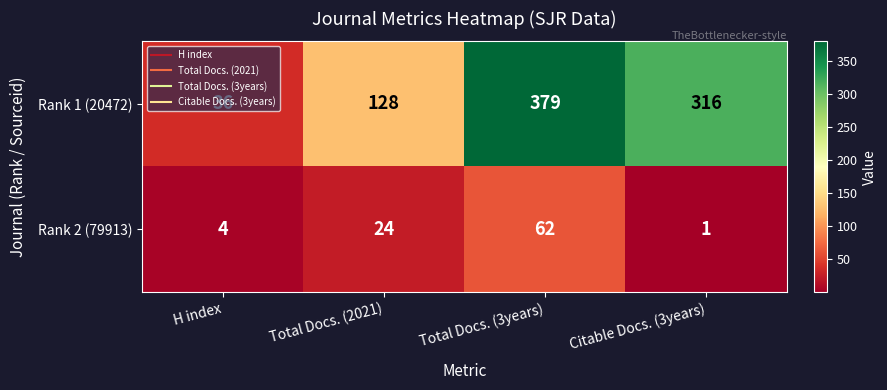

How many values in the Rank 1 (20472) series are below 316?

2